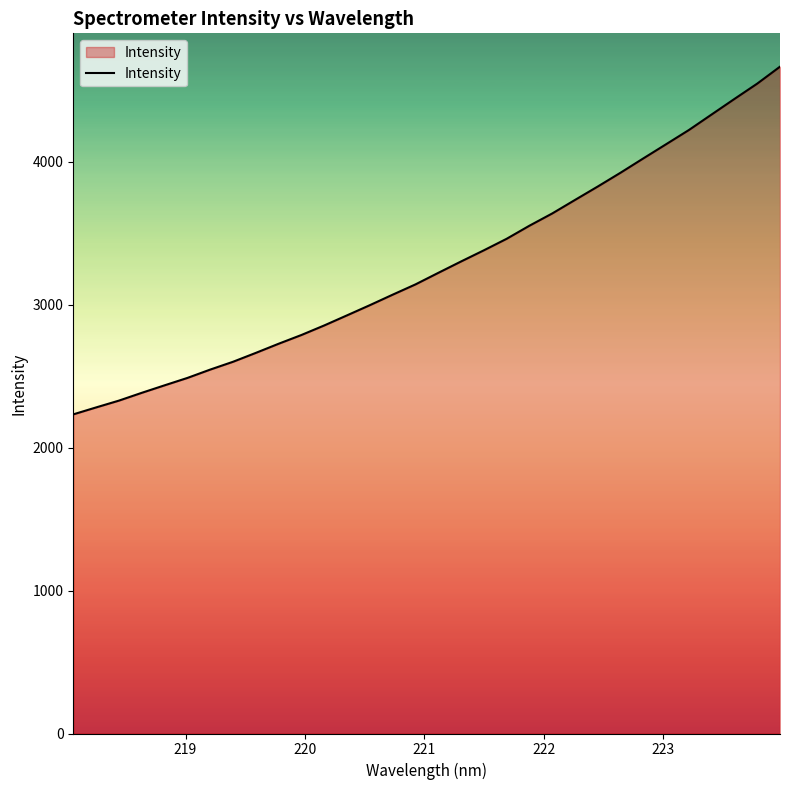

What is the difference between the maximum and minimum values?

2431.7